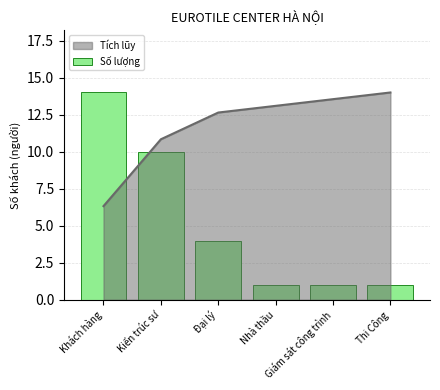

What is the difference between the values at Đại lý and Khách hàng?

10